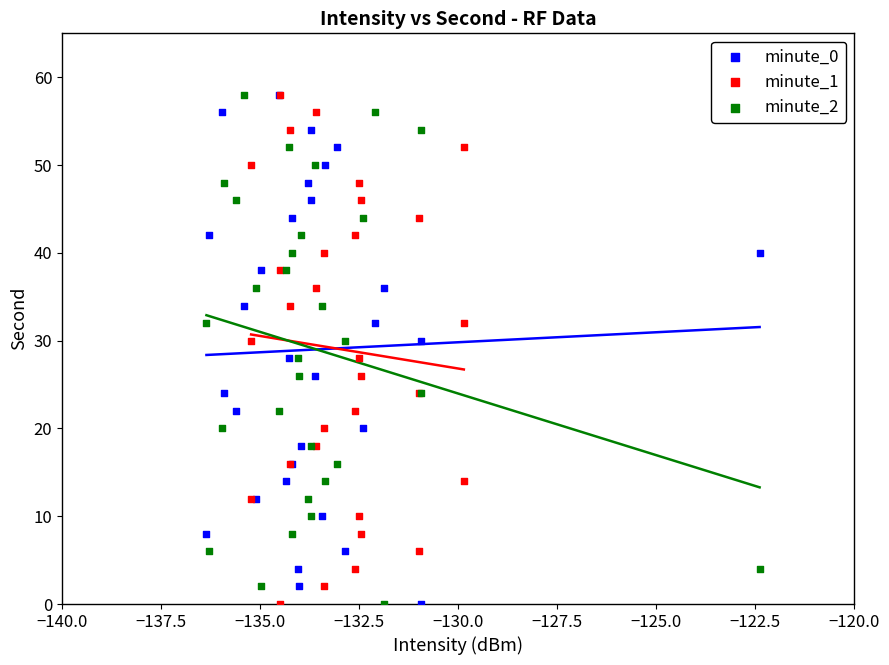

What are all the series names shown in the legend?

minute_0, minute_1, minute_2